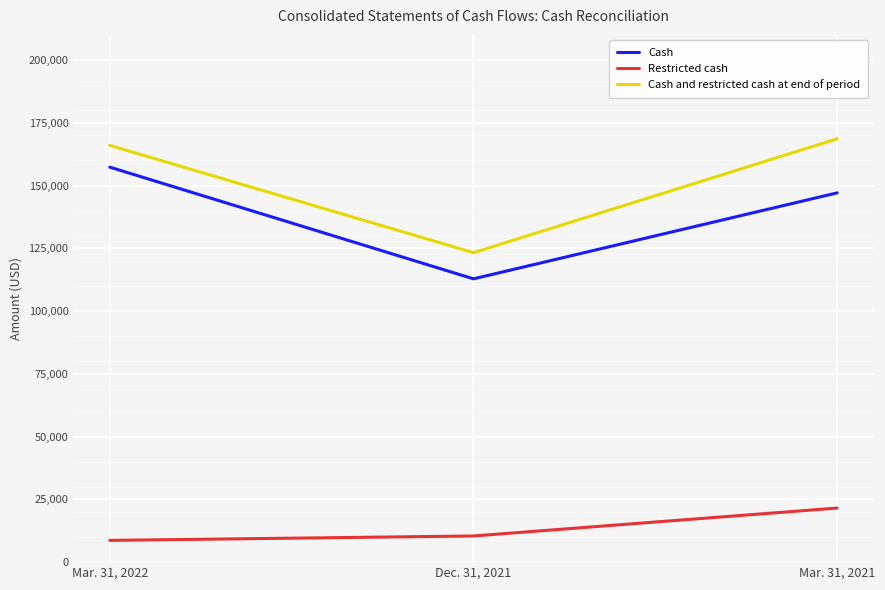

Reading left to right, transcribe all the data shown in this chart.

Cash: Mar. 31, 2022=157325	Dec. 31, 2021=112838	Mar. 31, 2021=147078
Restricted cash: Mar. 31, 2022=8670	Dec. 31, 2021=10420	Mar. 31, 2021=21541
Cash and restricted cash at end of period: Mar. 31, 2022=165995	Dec. 31, 2021=123258	Mar. 31, 2021=168619